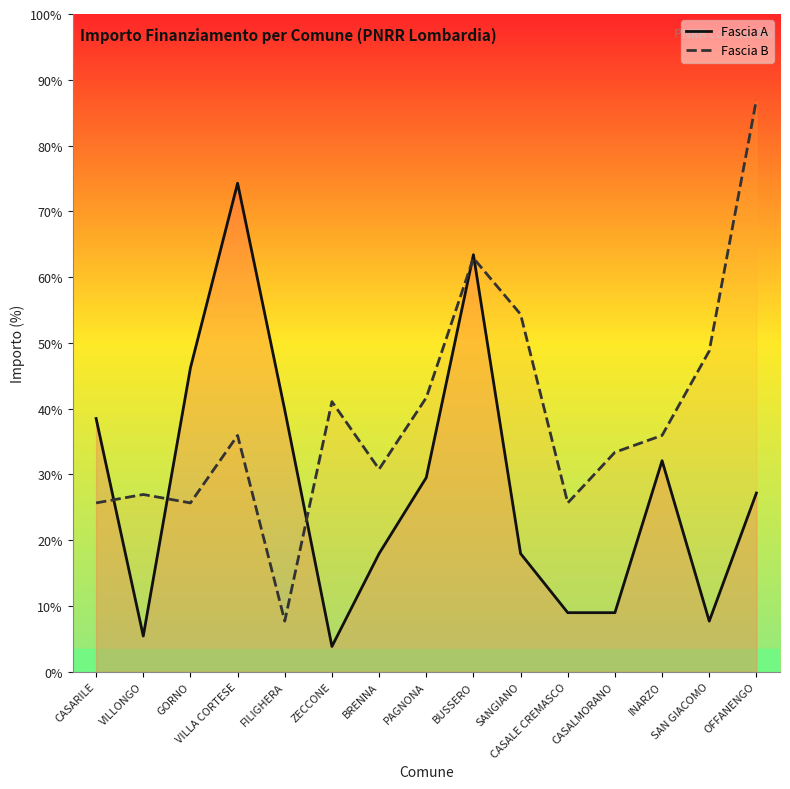

Does the chart display data point markers on the line(s)?

No